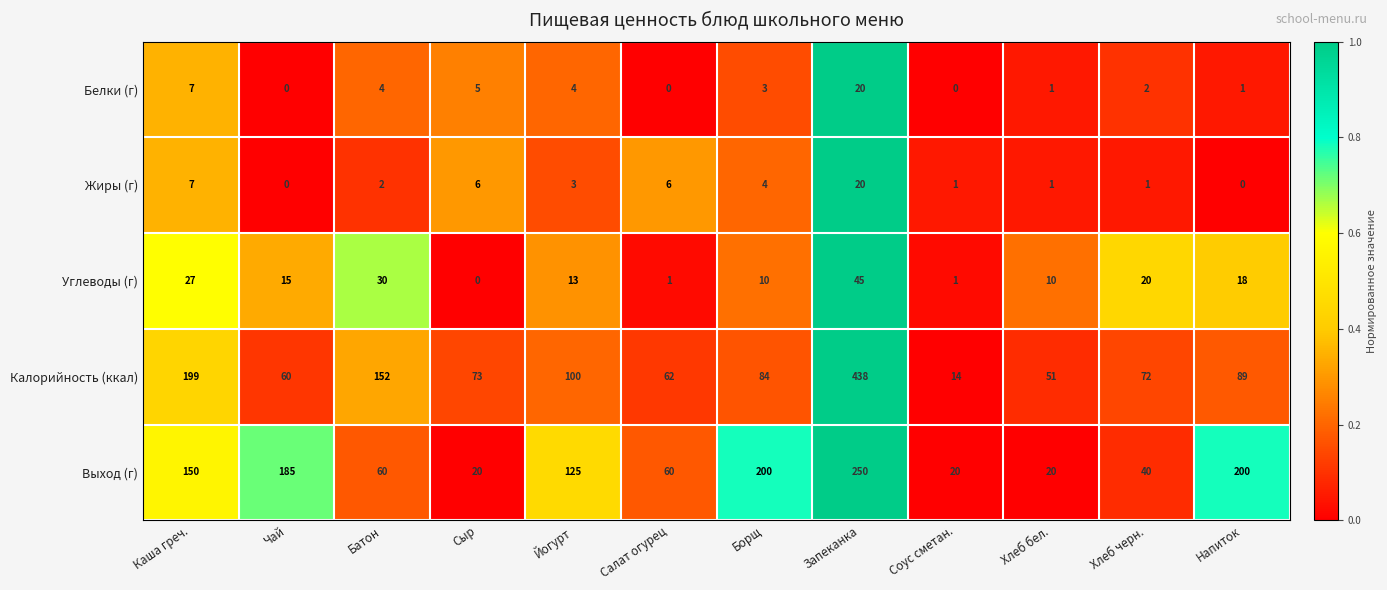

Between Сыр and Запеканка, which series saw the biggest shift?

Калорийность (ккал)